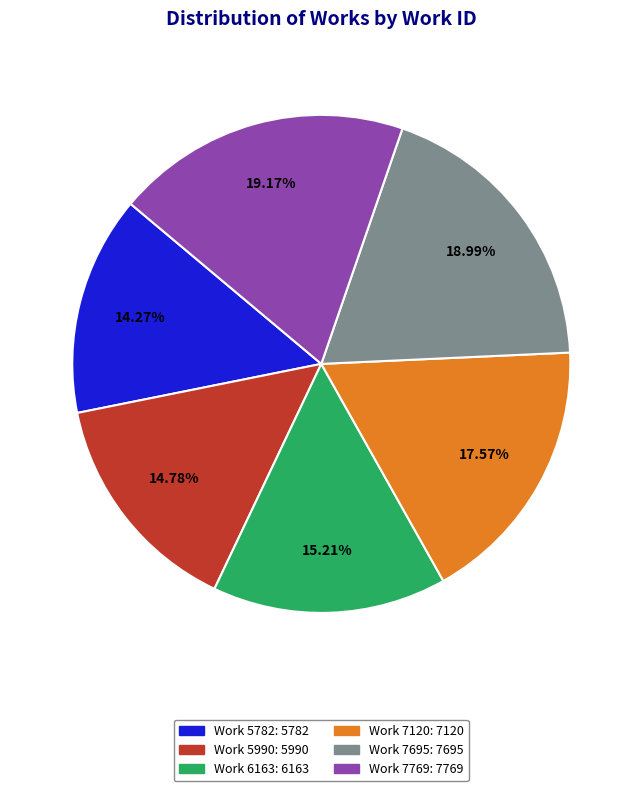

To the nearest percent, what percentage of the pie is Work 7769?

19%